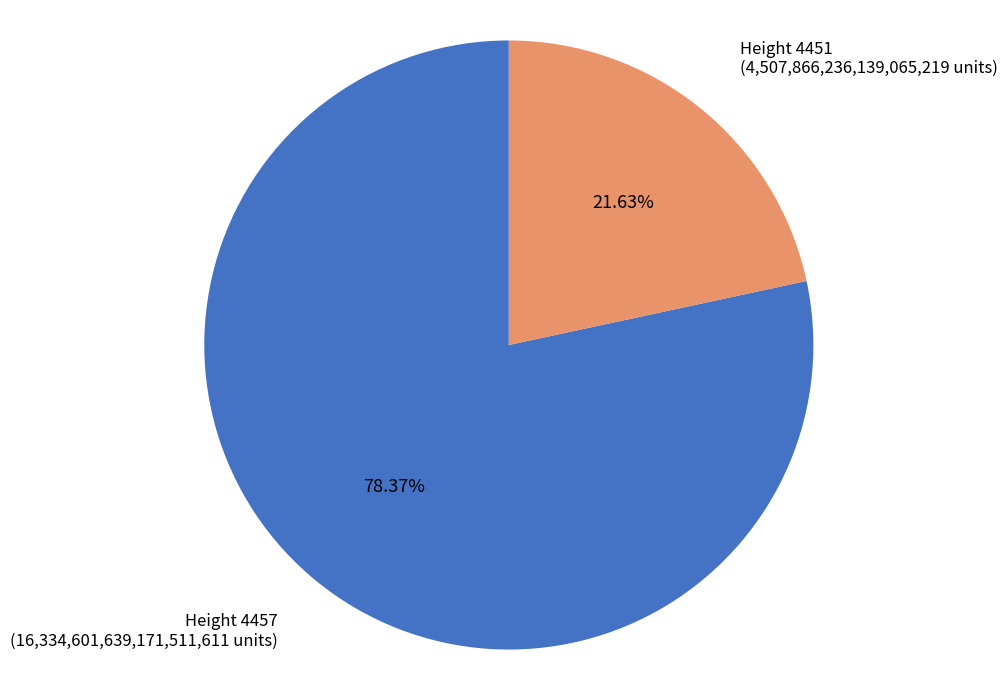

Combined, do Height 4451 and Height 4457 account for over 50%?

Yes